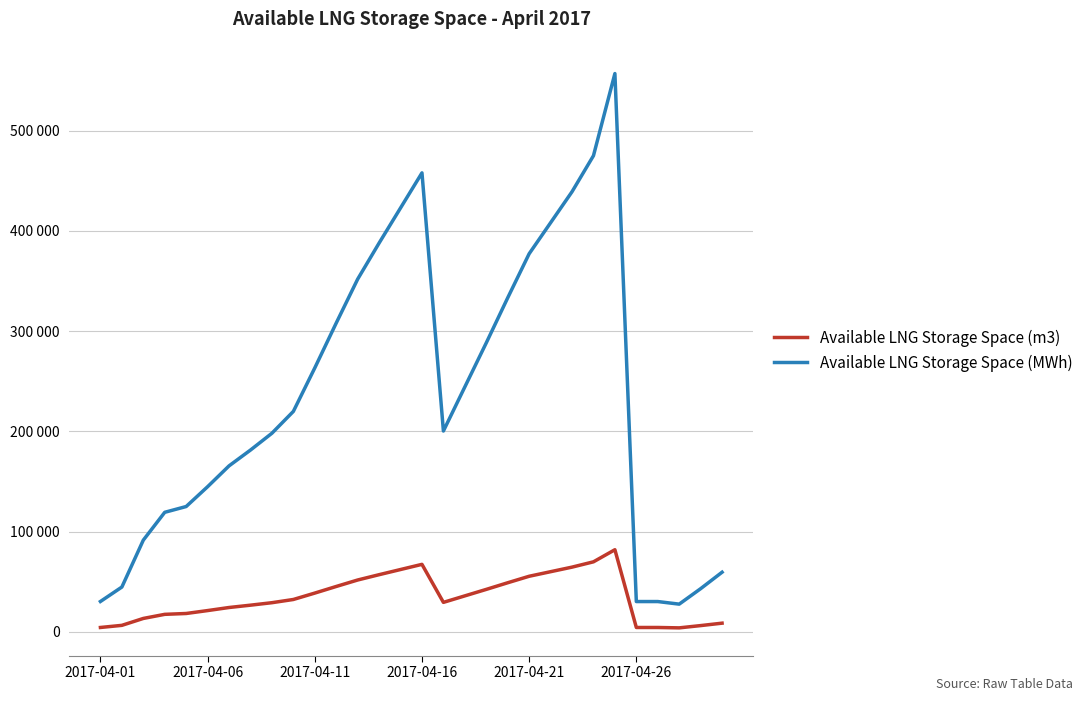

What is the average value of the Available LNG Storage Space (m3) series?

34500